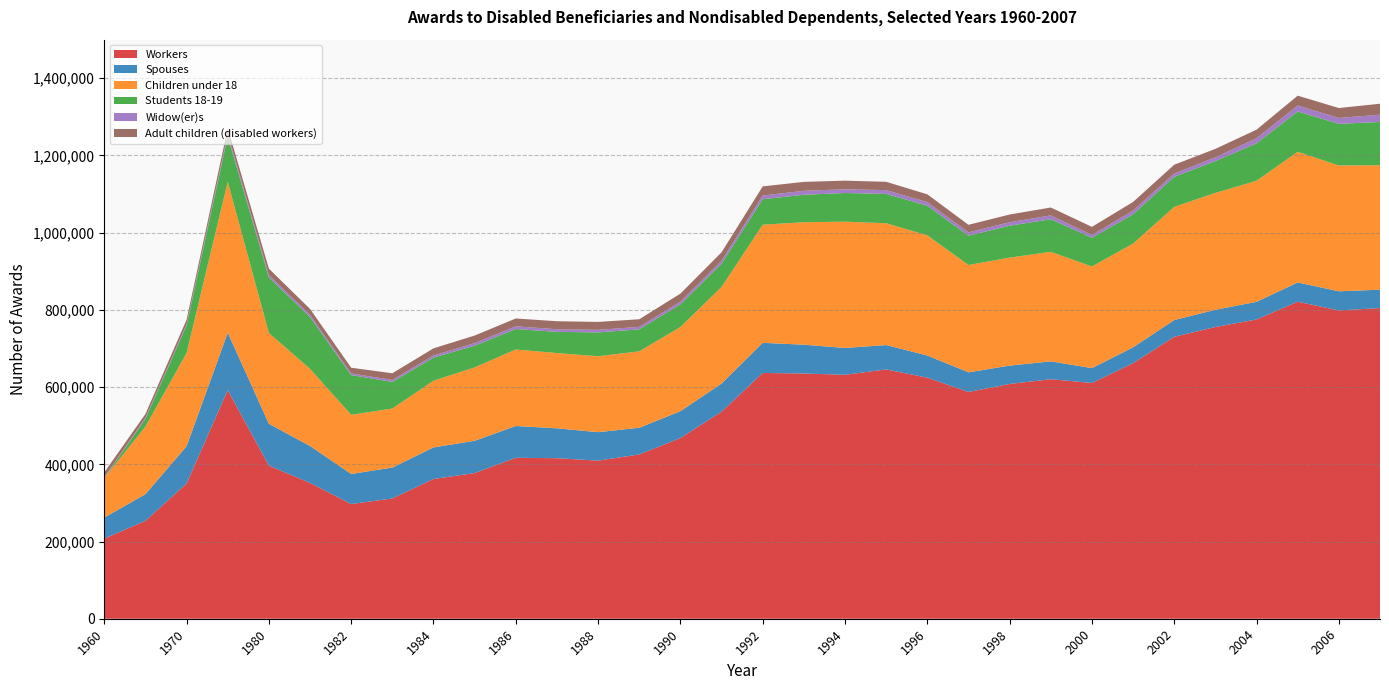

Reading left to right, list all the values displayed in this chart.

Workers: 1960=207805	1965=253499	1970=350384	1975=592049	1980=396559	1981=351847	1982=297131	1983=311549	1984=361998	1985=377371	1986=416865	1987=415848	1988=409490	1989=425582	1990=467977	1991=536434	1992=636637	1993=635238	1994=631870	1995=645832	1996=624335	1997=587417	1998=608131	1999=620488	2000=610700	2001=661900	2002=730383	2003=755706	2004=775244	2005=821207	2006=798675	2007=804787
Spouses: 1960=54187	1965=69183	1970=96304	1975=148741	1980=108500	1981=95575	1982=77835	1983=80079	1984=81834	1985=83511	1986=82435	1987=77316	1988=73790	1989=69113	1990=69667	1991=72754	1992=78083	1993=74605	1994=69549	1995=63097	1996=57528	1997=50818	1998=47550	1999=46164	2000=38500	2001=41100	2002=43301	2003=44638	2004=45649	2005=49917	2006=49521	2007=47583
Children under 18: 1960=102516	1965=175109	1970=241627	1975=391284	1980=235079	1981=199829	1982=153205	1983=152954	1984=172721	1985=190204	1986=198192	1987=195030	1988=196655	1989=197950	1990=218059	1991=250287	1992=306002	1993=317263	1994=327067	1995=315587	1996=311228	1997=278040	1998=279764	1999=283768	2000=263200	2001=268800	2002=293131	2003=302756	2004=313640	2005=338506	2006=325861	2007=322362
Students 18-19: 1960=0	1965=19794	1970=71145	1975=117043	1980=143935	1981=134390	1982=103015	1983=68834	1984=59990	1985=56108	1986=52989	1987=54925	1988=61725	1989=57079	1990=58894	1991=60349	1992=66035	1993=71081	1994=74364	1995=75929	1996=76769	1997=76034	1998=82567	1999=84525	2000=74600	2001=75700	2002=77927	2003=82447	2004=96871	2005=104405	2006=107786	2007=112140
Widow(er)s: 1960=1794	1965=2713	1970=3774	1975=6889	1980=6194	1981=5435	1982=4250	1983=5107	1984=5541	1985=6713	1986=6986	1987=6787	1988=6646	1989=6358	1990=6633	1991=7552	1992=9548	1993=10254	1994=9774	1995=9779	1996=9353	1997=8474	1998=9095	1999=9851	2000=7000	2001=9800	2002=8507	2003=9740	2004=13301	2005=15334	2006=15373	2007=18790
Adult children (disabled workers): 1960=12740	1965=10017	1970=11348	1975=14636	1980=16650	1981=15365	1982=14772	1983=17309	1984=18330	1985=19661	1986=20295	1987=20761	1988=20544	1989=19668	1990=20862	1991=21850	1992=23615	1993=23173	1994=22119	1995=21566	1996=20169	1997=19611	1998=19932	1999=20467	2000=21100	2001=22300	2002=22798	2003=21836	2004=22127	2005=25591	2006=25679	2007=28359